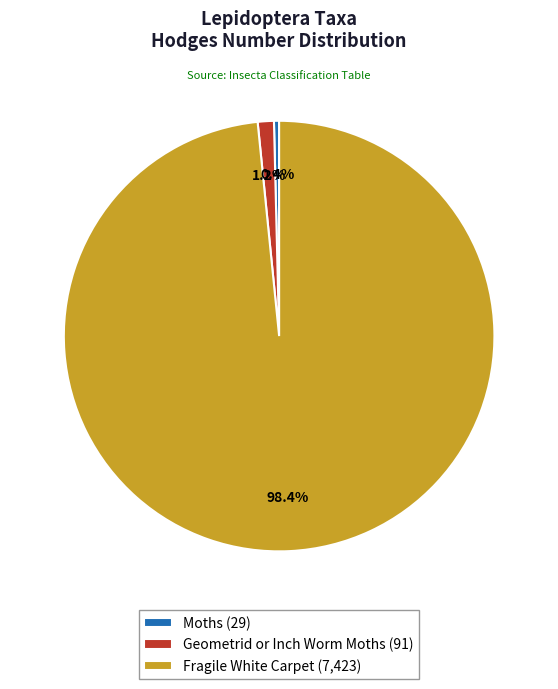

The Fragile White Carpet slice represents 85% of the pie. True or false?

False